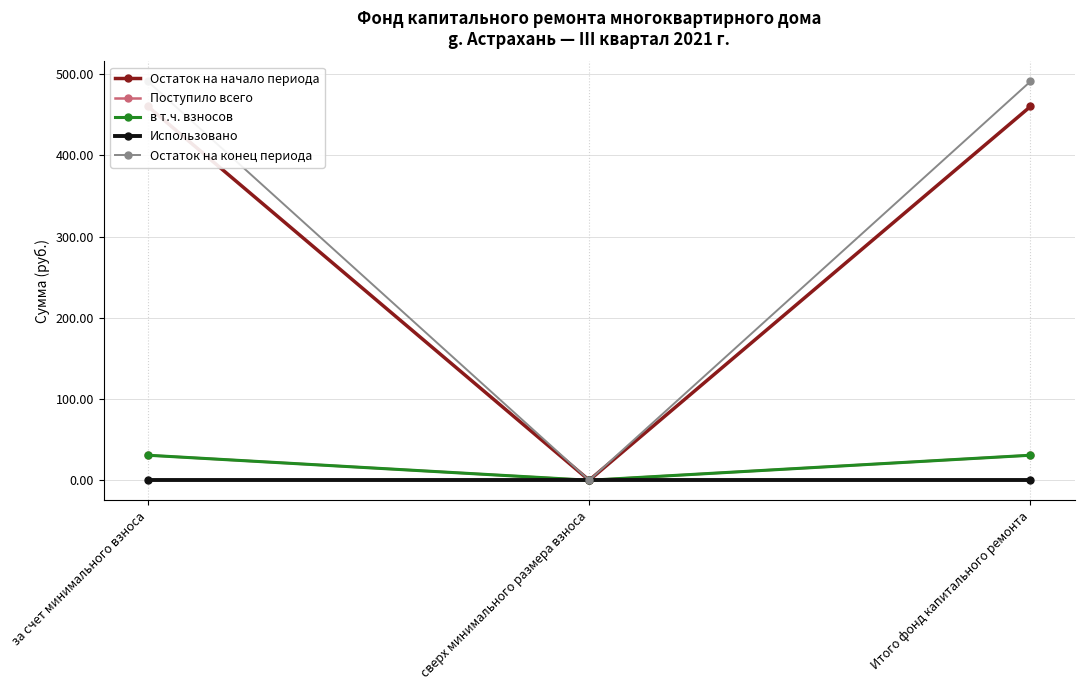

Reading left to right, list all the values displayed in this chart.

Остаток на начало периода: за счет минимального взноса=460.1	сверх минимального размера взноса=0.0	Итого фонд капитального ремонта=460.1
Поступило всего: за счет минимального взноса=30.8	сверх минимального размера взноса=0.0	Итого фонд капитального ремонта=30.8
в т.ч. взносов: за счет минимального взноса=30.8	сверх минимального размера взноса=0.0	Итого фонд капитального ремонта=30.8
Использовано: за счет минимального взноса=0.0	сверх минимального размера взноса=0.0	Итого фонд капитального ремонта=0.0
Остаток на конец периода: за счет минимального взноса=490.9	сверх минимального размера взноса=0.0	Итого фонд капитального ремонта=490.9